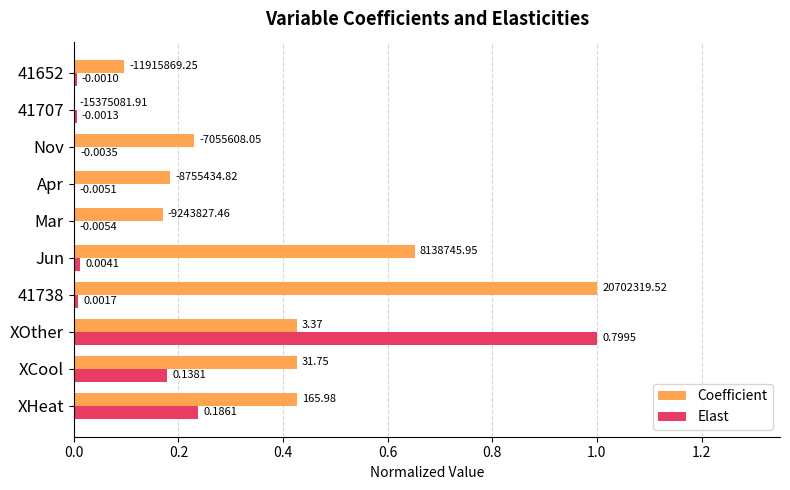

What are all the series names shown in the legend?

Coefficient, Elast